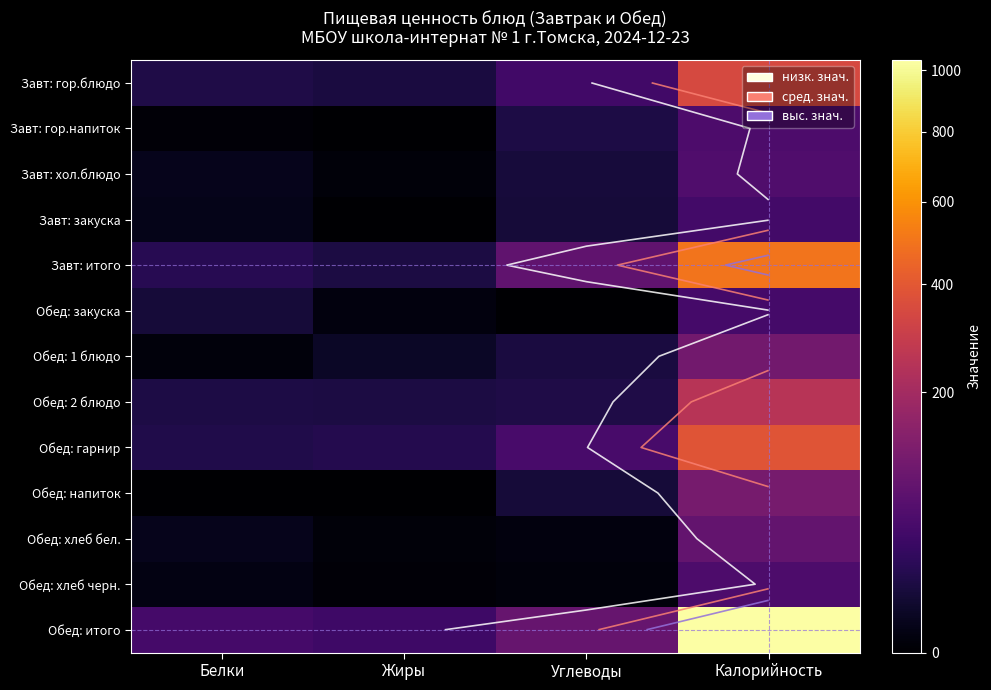

Which category has the lowest value in the Обед: закуска series?

Углеводы